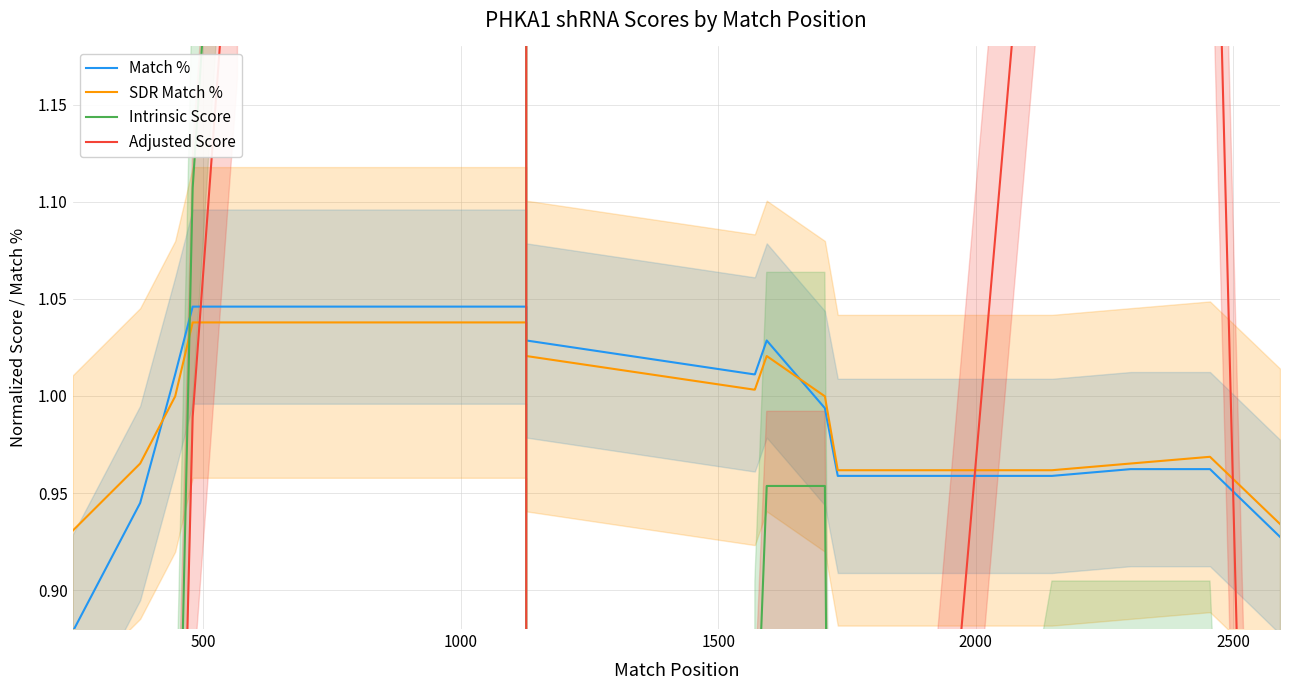

After their last crossing, which series has the higher values: Match % or SDR Match %?

SDR Match %